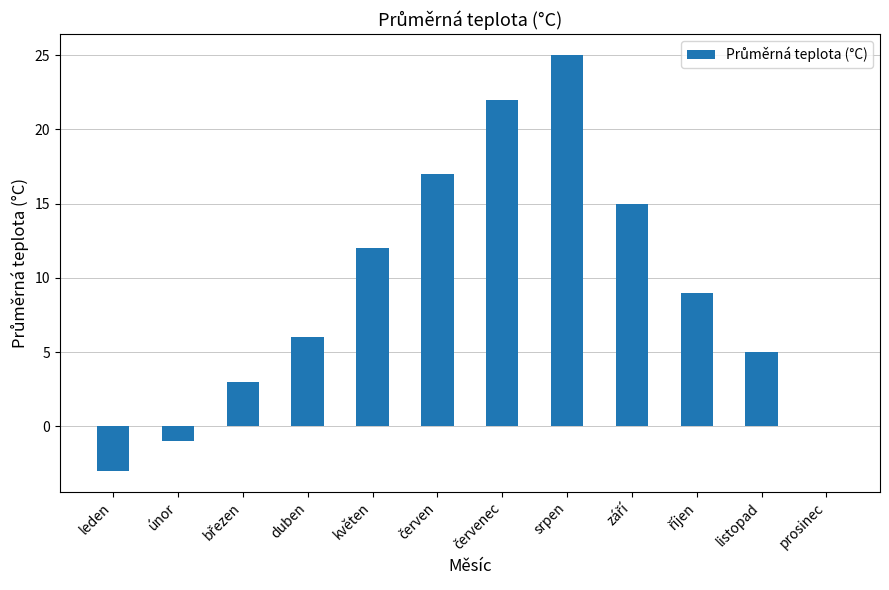

Where is the data nearest to the value 11?

květen